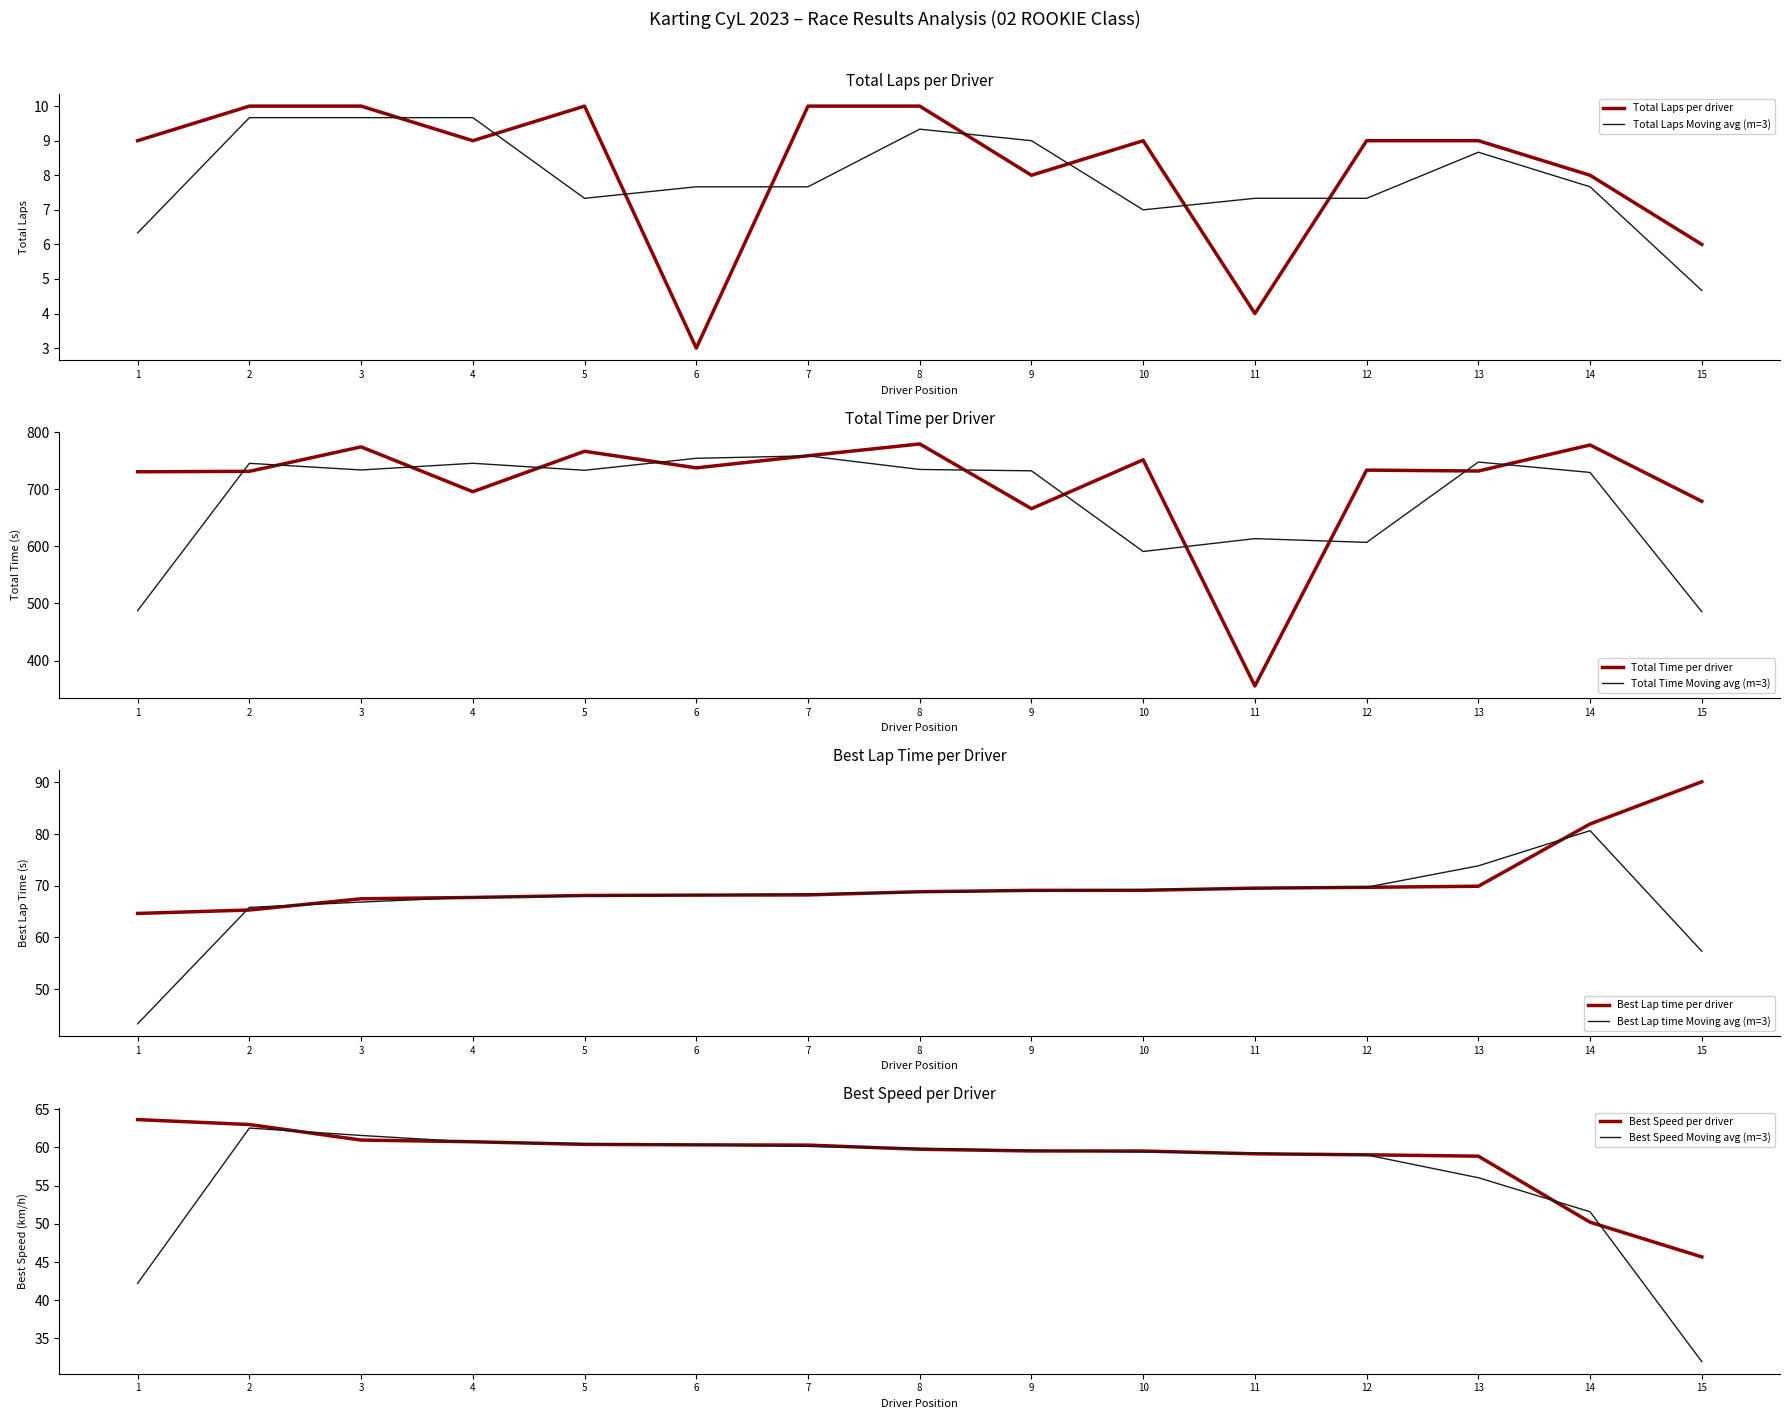

What is the maximum value for Total Laps Moving avg (m=3)?

9.7